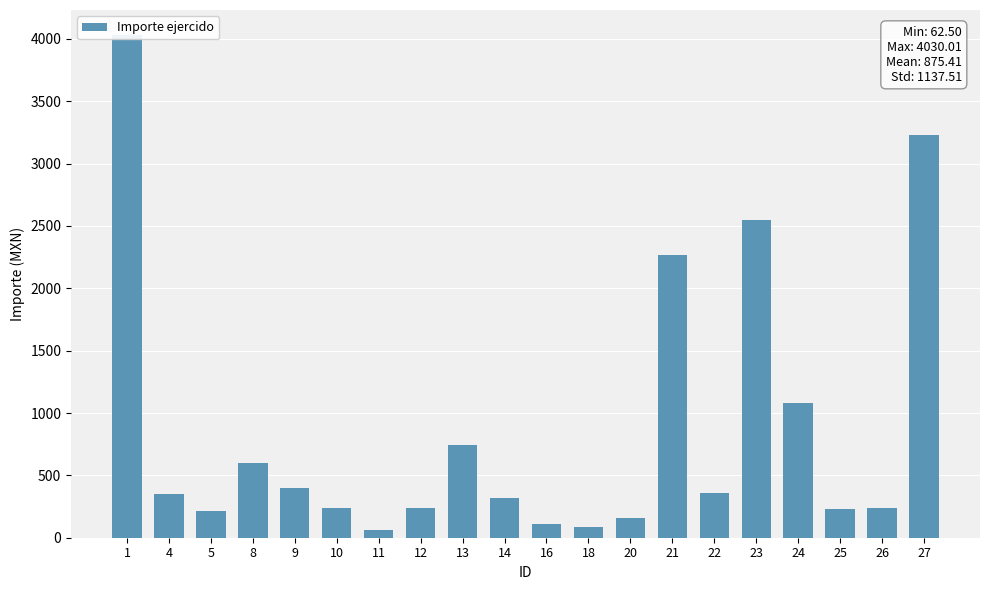

What is the sum of all values?

17508.3